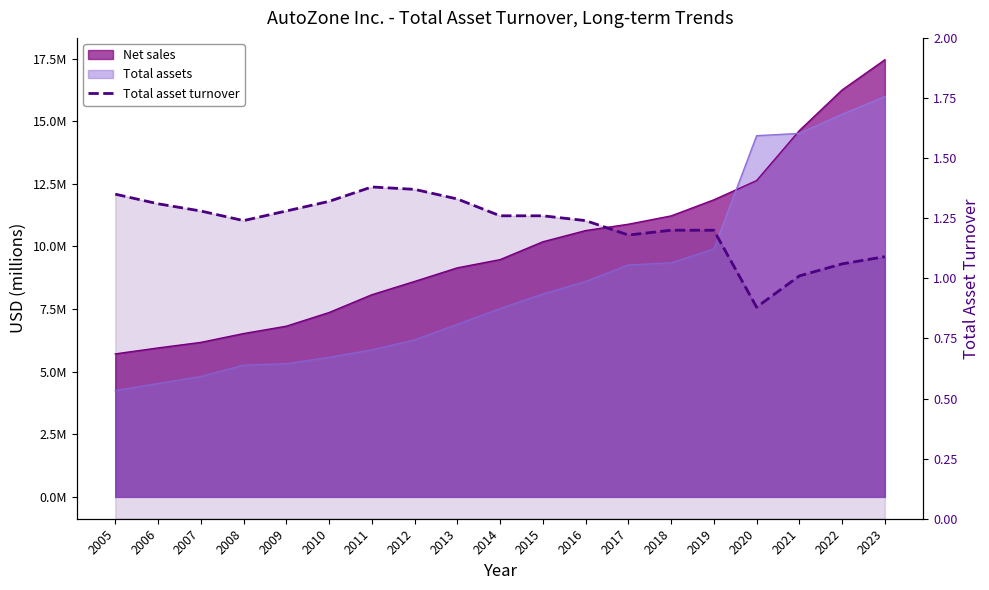

Where is the data nearest to the value 1?

2021